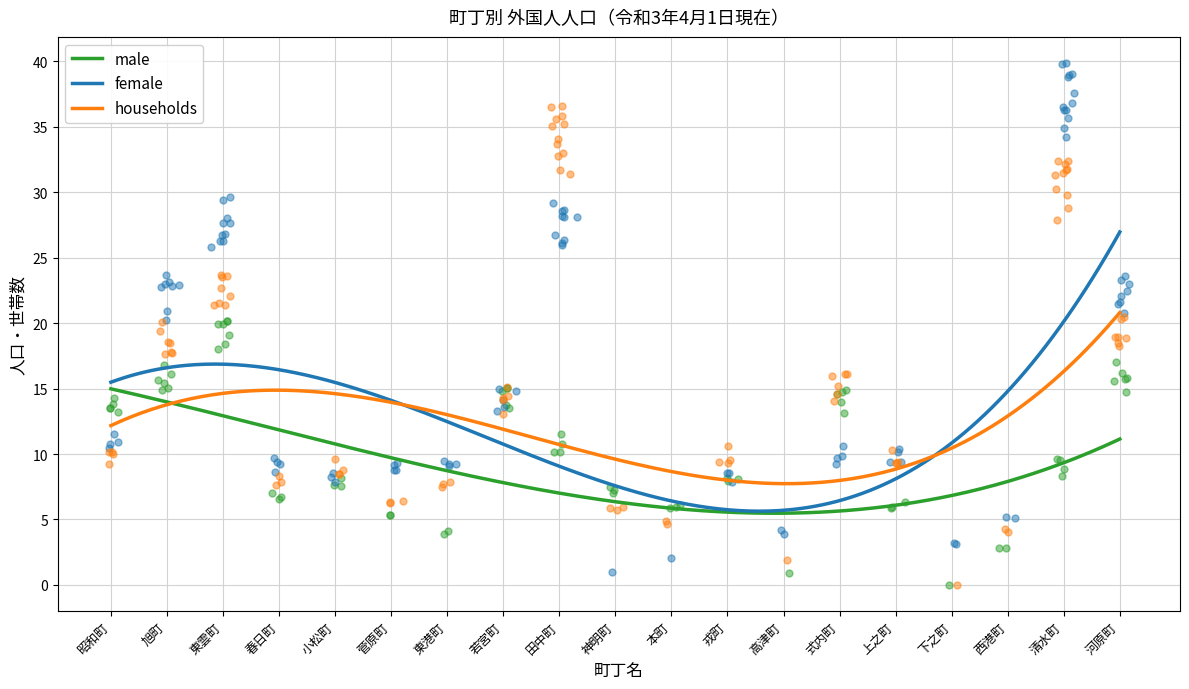

Which series contains the highest Y value?

female